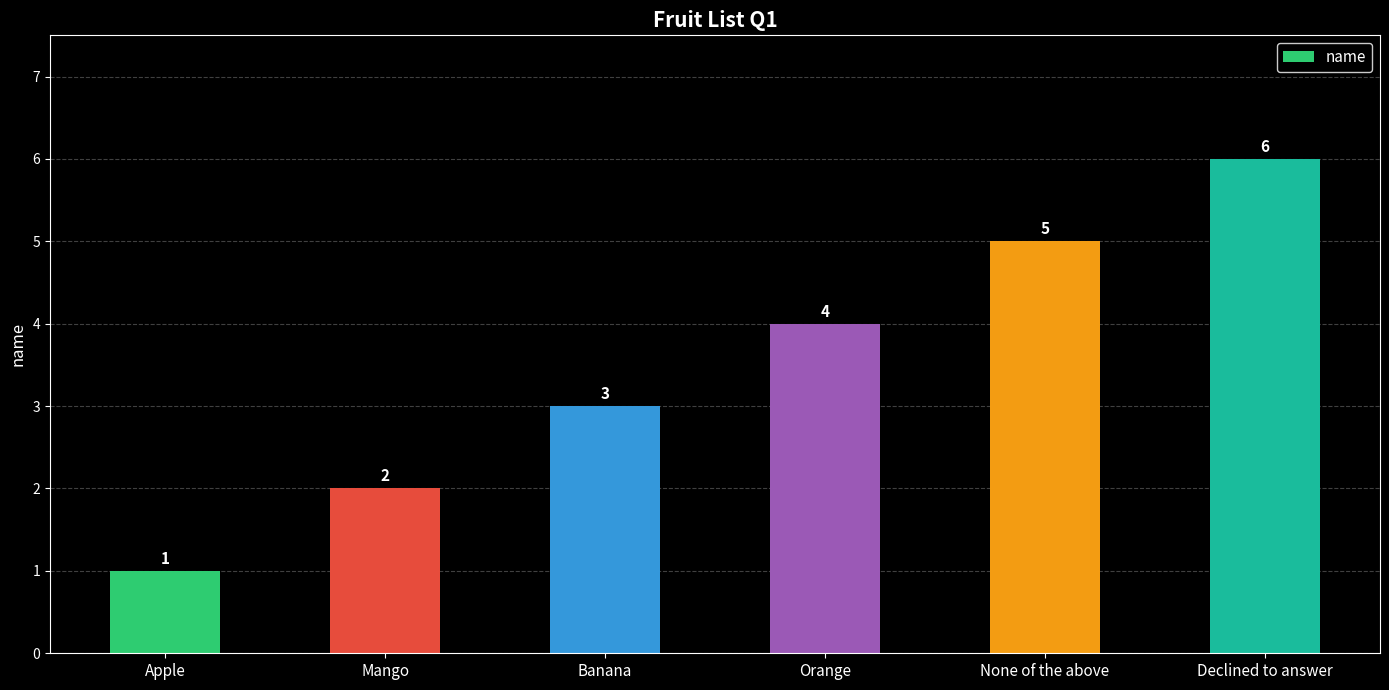

What is the ratio of the value at Orange to the value at Mango?

2.0